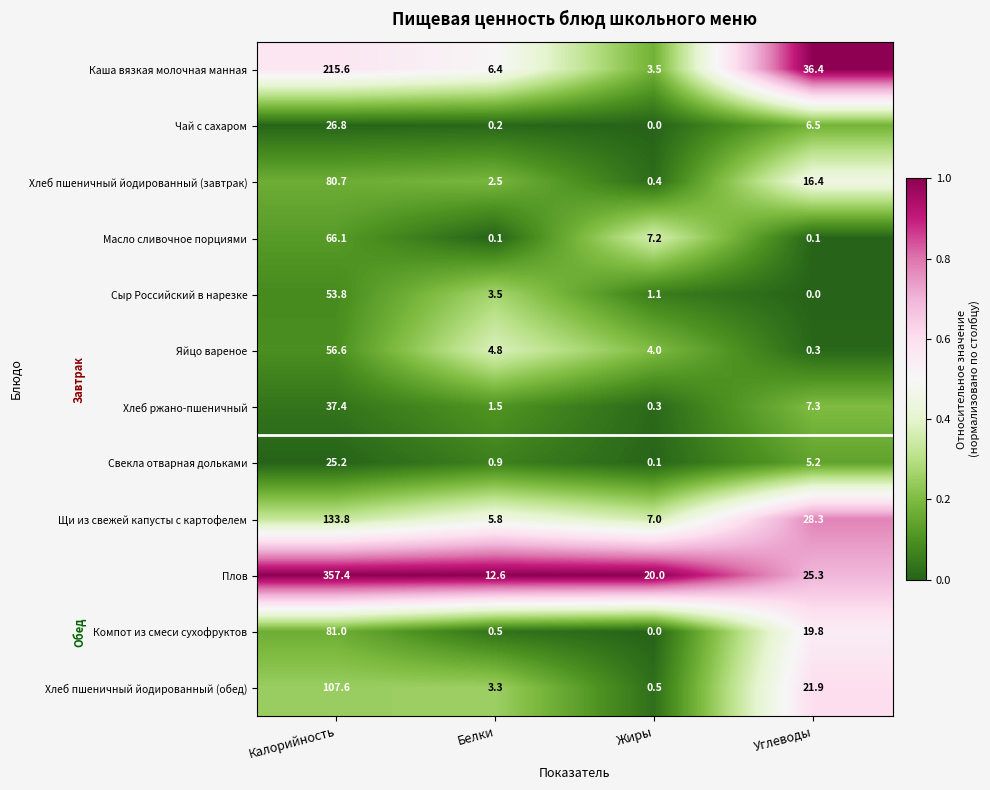

Rank the series by their maximum value, from highest to lowest.

Плов, Каша вязкая молочная манная, Щи из свежей капусты с картофелем, Хлеб пшеничный йодированный (обед), Компот из смеси сухофруктов, Хлеб пшеничный йодированный (завтрак), Масло сливочное порциями, Яйцо вареное, Сыр Российский в нарезке, Хлеб ржано-пшеничный, Чай с сахаром, Свекла отварная дольками